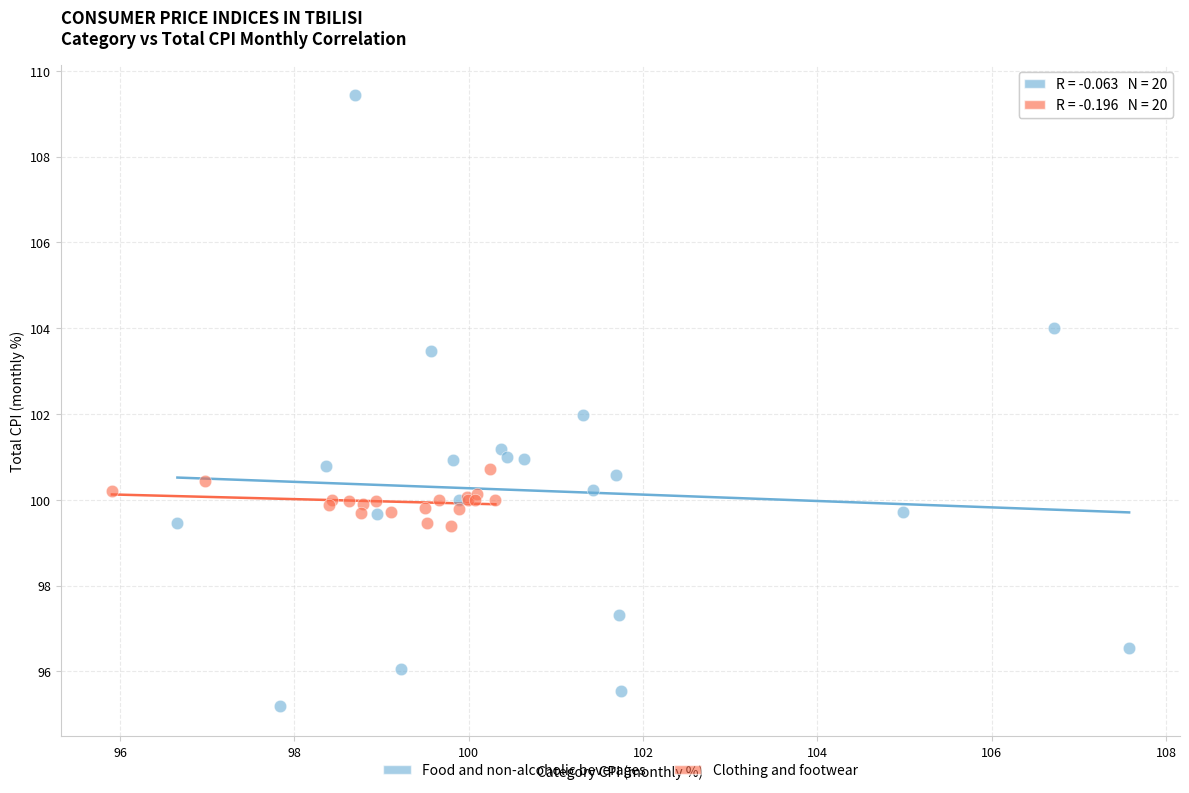

Which series has the widest spread of Y values?

Food and non-alcoholic beverages